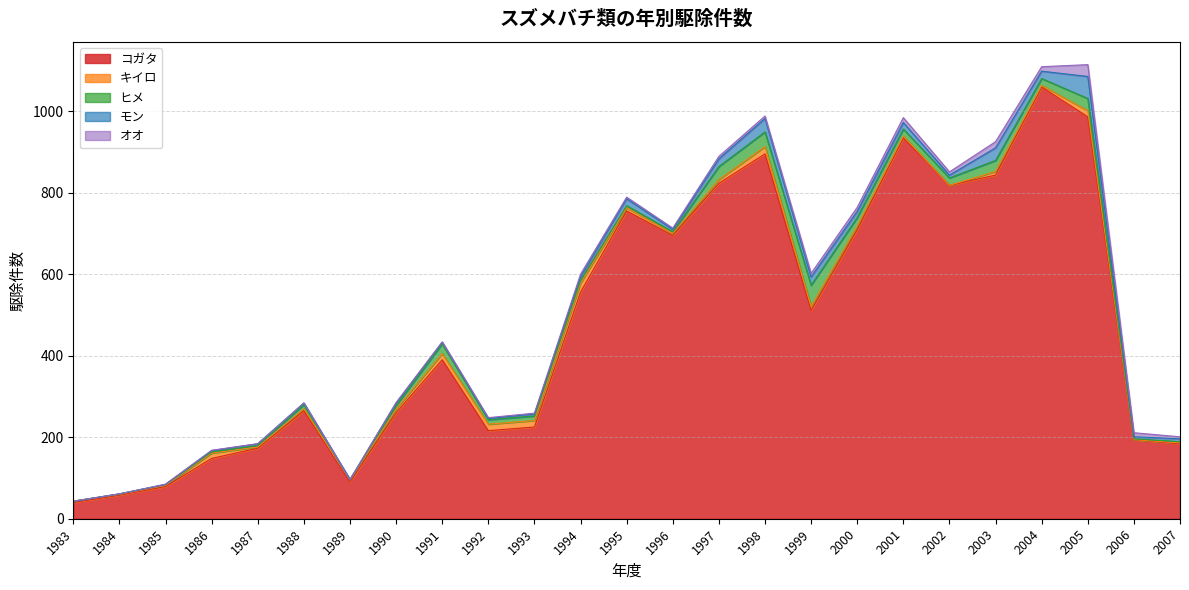

At which category is the sum across all series the highest?

2005